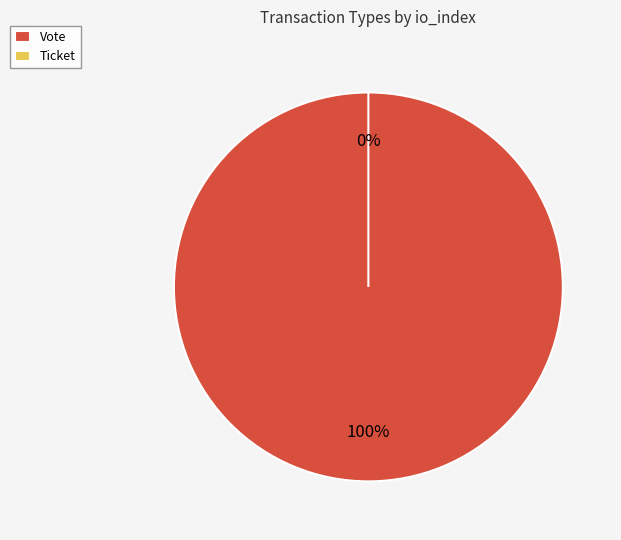

To the nearest percent, what is the difference between the Ticket and Vote slice percentages?

100%